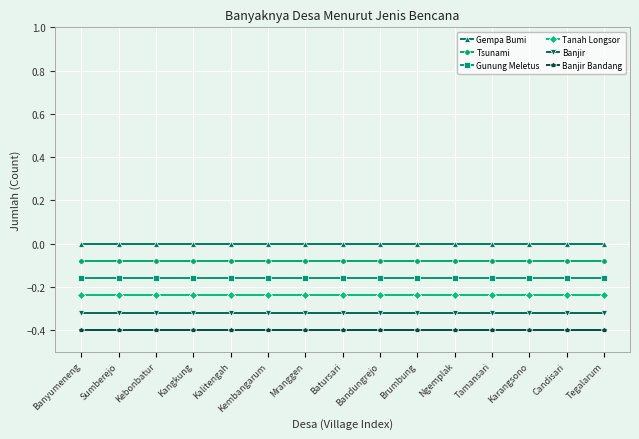

What is the sum of the Banjir Bandang values at Tamansari and Kembangarum?

-0.8